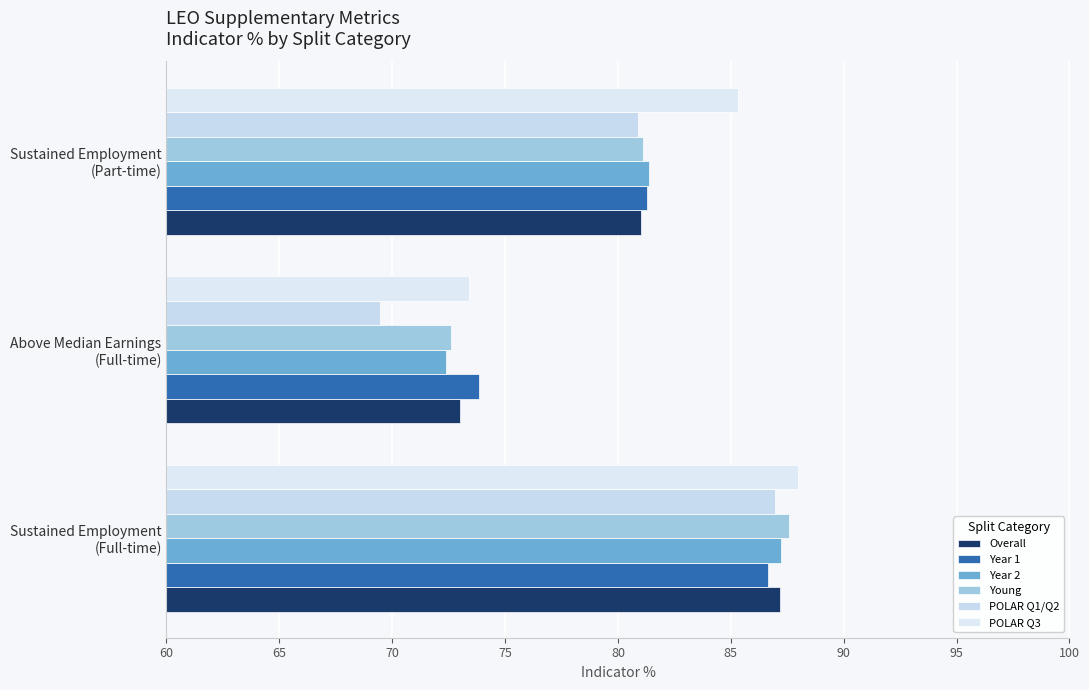

Reading left to right, what are all the values shown in this chart?

Overall: 87.2	73.0	81.0
Year 1: 86.6	73.8	81.3
Year 2: 87.2	72.4	81.4
Young: 87.6	72.6	81.1
POLAR Q1/Q2: 87.0	69.5	80.9
POLAR Q3: 88.0	73.4	85.3